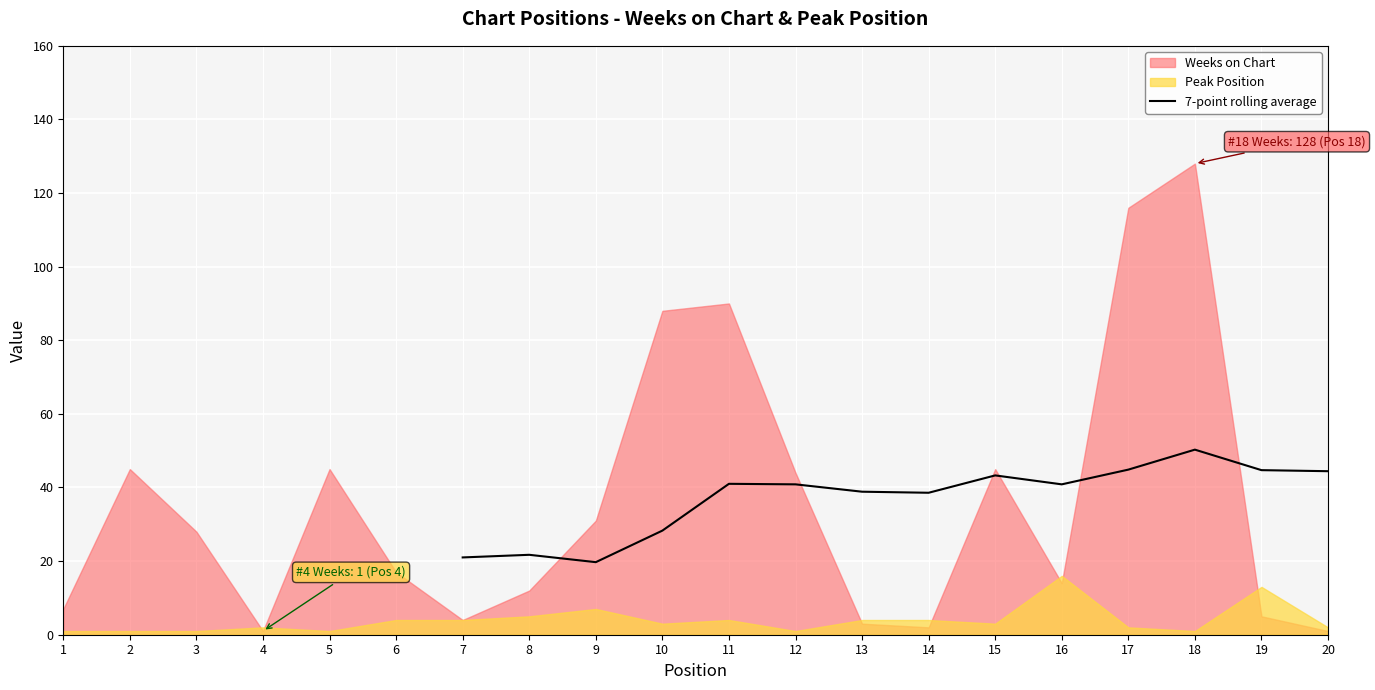

How many data points are above 40?

8